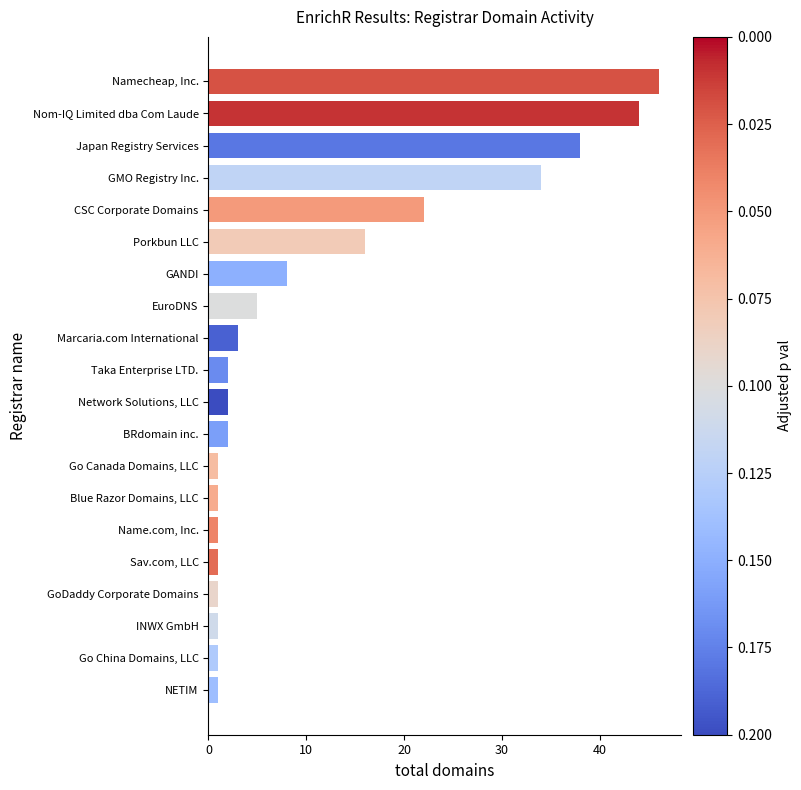

What is the difference between the maximum and minimum values?

45